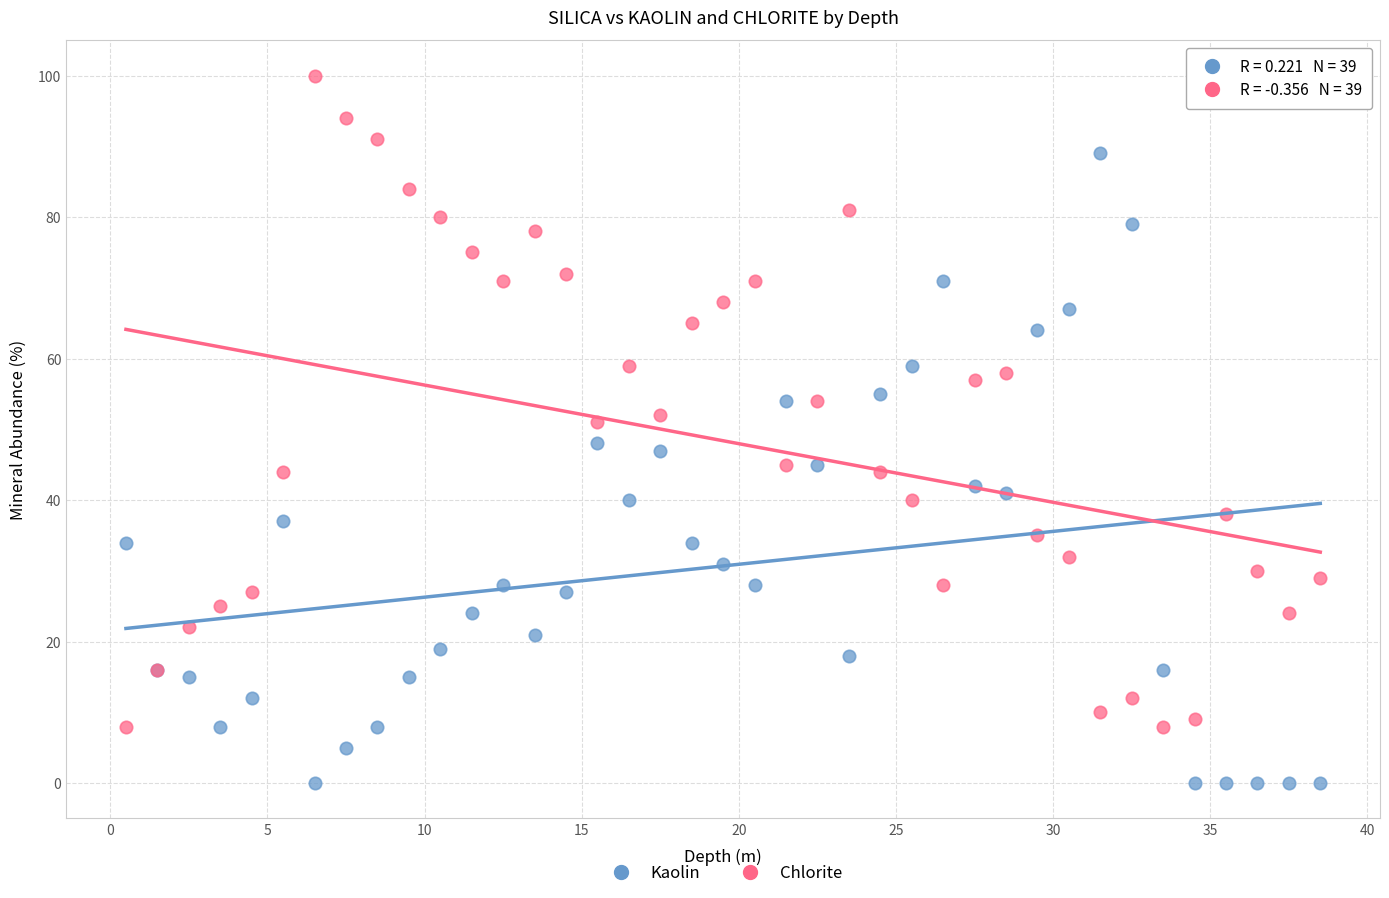

Which series reaches the maximum Y coordinate?

Chlorite